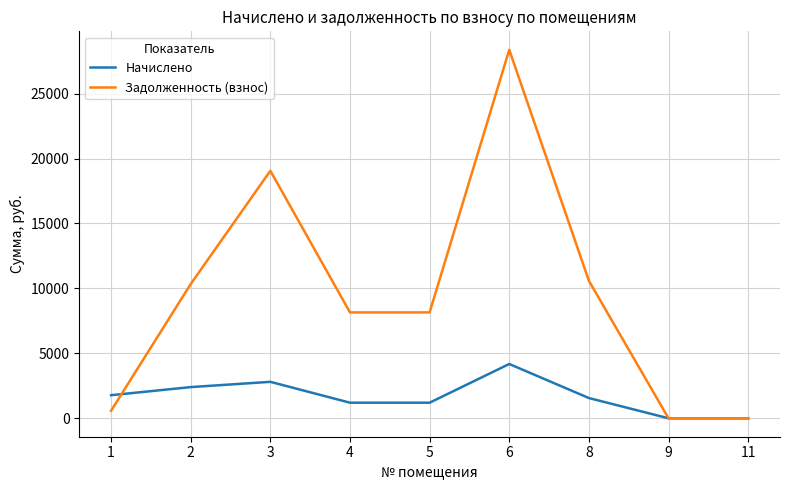

At which label is Задолженность (взнос) closest to 14187?

8